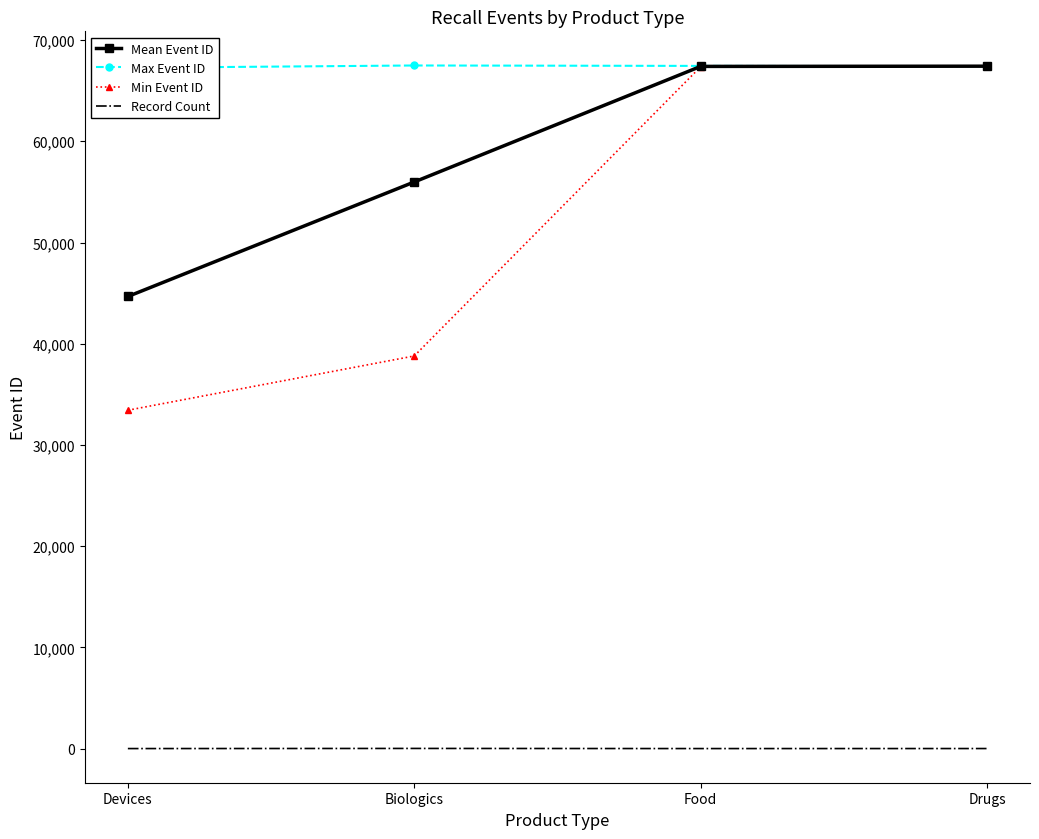

What is the spread (max minus min) of values at Drugs?

67411.0